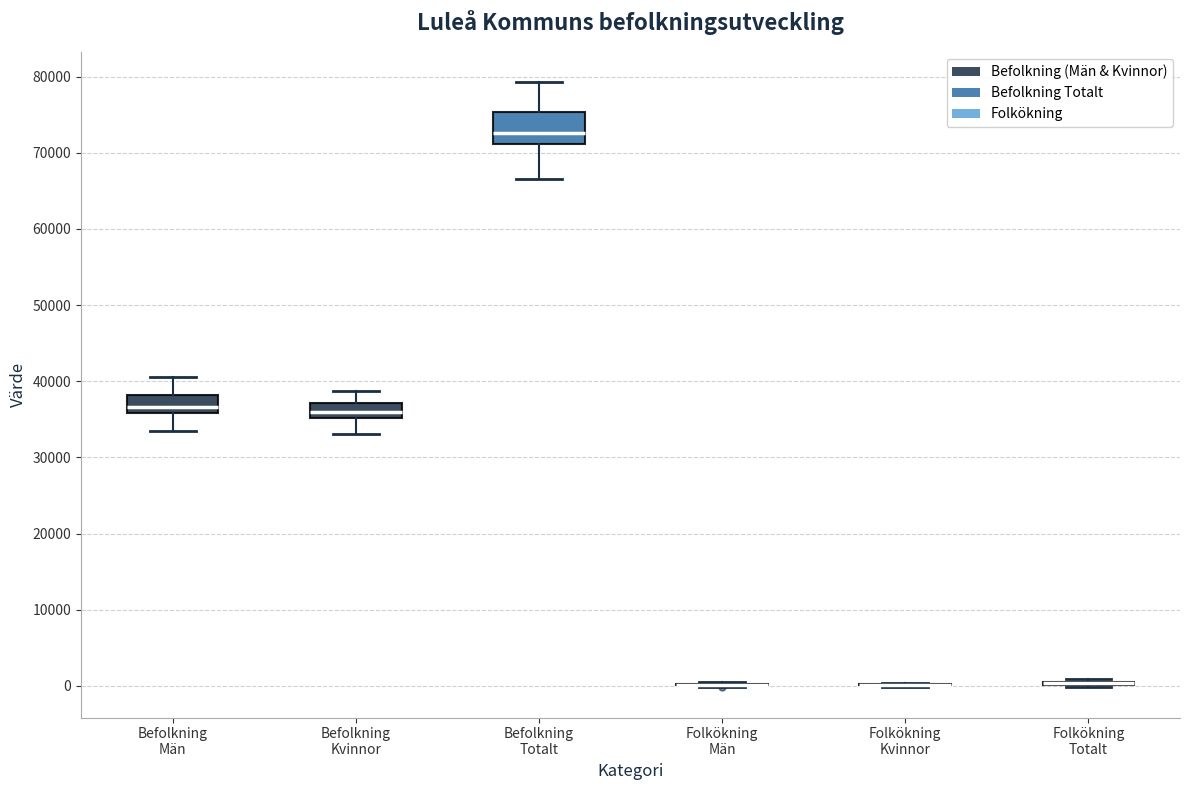

Reading left to right, transcribe this box plot: for each box, give where its median line is, the range the box spans, and where its two whiskers end, as read against the y-axis. The values are not printed on the chart, so give them approximately, as read against the axis.

Befolkning Män: median 37000, box 36000 to 38000, whiskers 33000 to 41000
Befolkning Kvinnor: median 36000, box 35000 to 37000, whiskers 33000 to 39000
Befolkning Totalt: median 73000, box 71000 to 75000, whiskers 67000 to 79000
Folkökning Män: box collapsed to a line at 0, whiskers 0 to 1000
Folkökning Kvinnor: box collapsed to a line at 0, whiskers 0 to 0
Folkökning Totalt: box collapsed to a line at 0, whiskers 0 to 1000